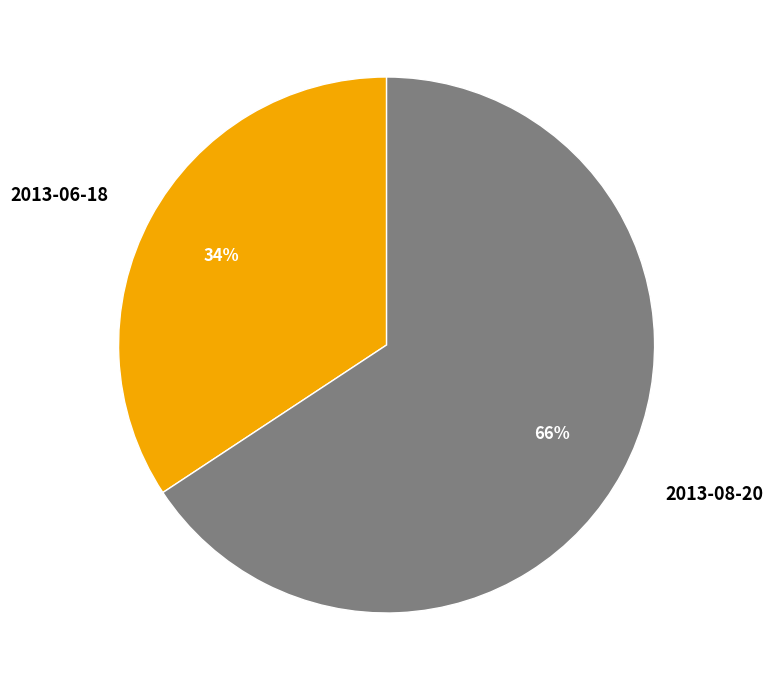

How many slices are in this pie chart?

2